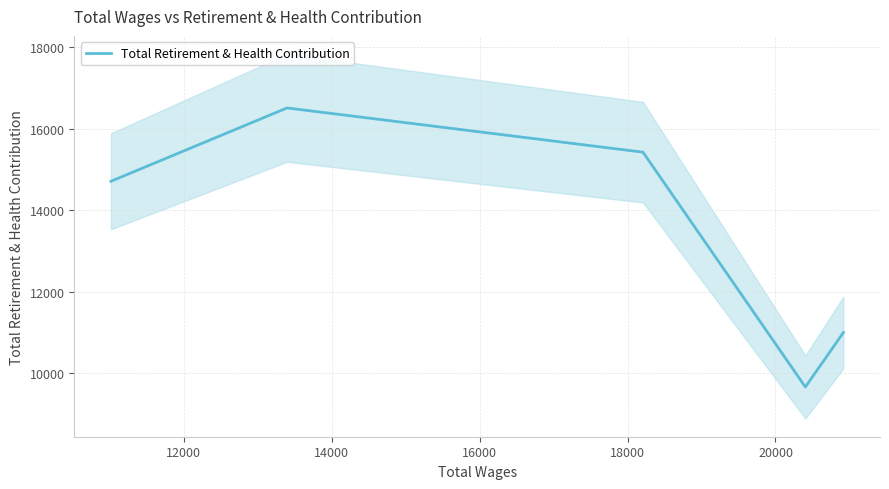

What is the minimum value for Total Retirement & Health Contribution?

9662